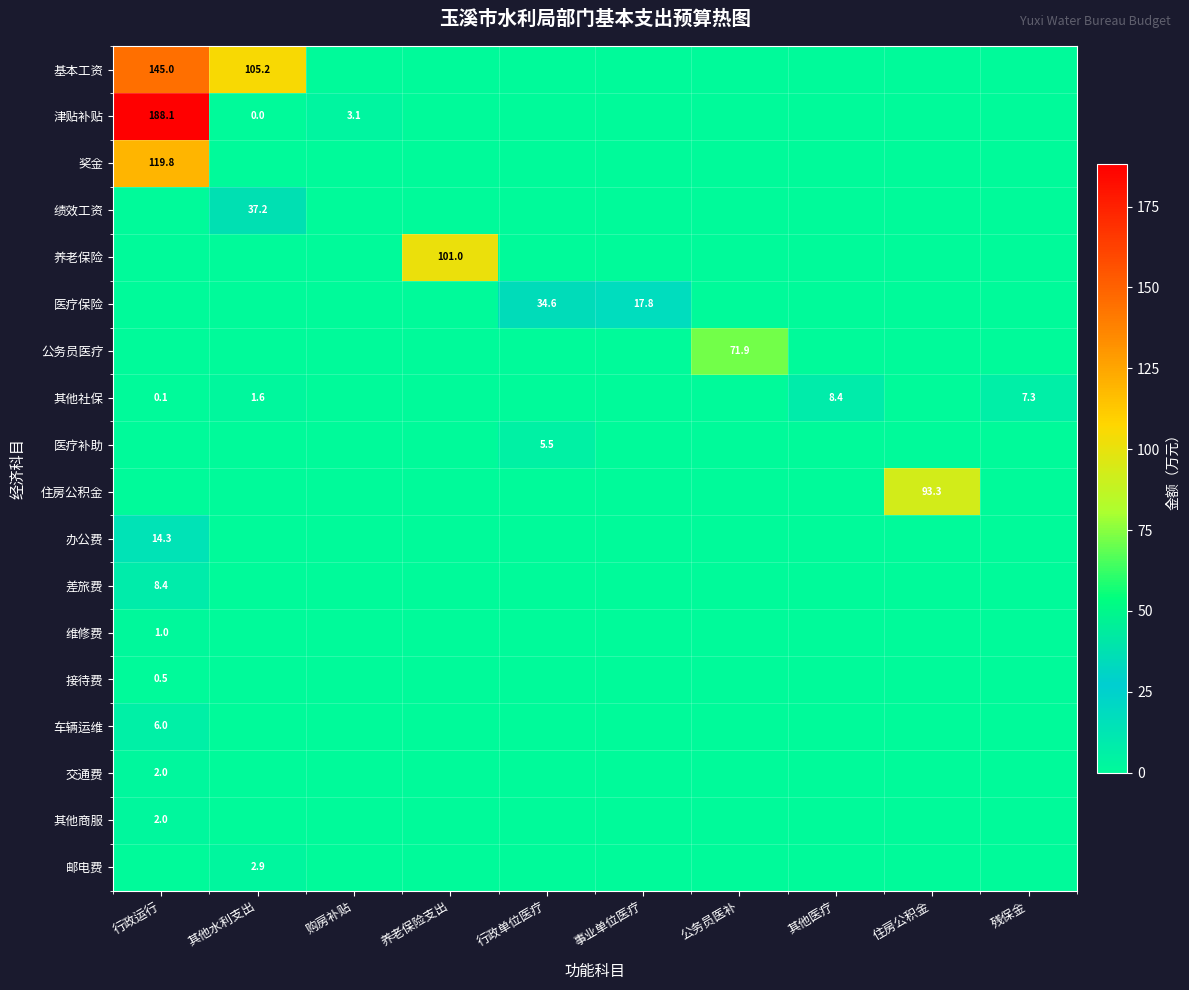

Is the value of 医疗补助 at 行政单位医疗 greater than the value of 津贴补贴 at 行政运行?

No